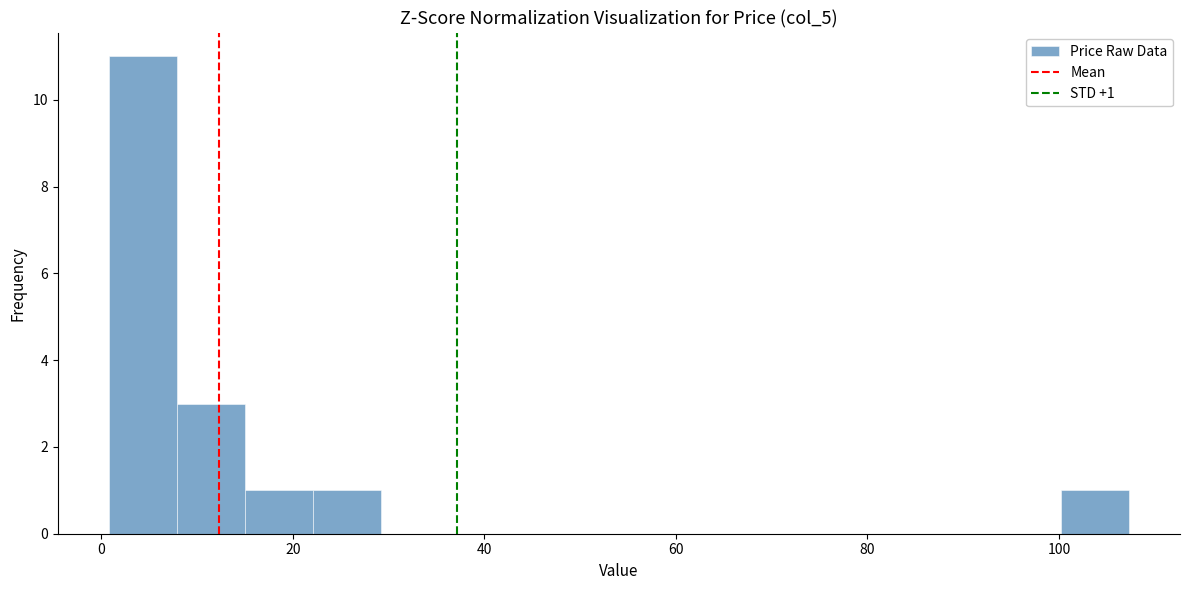

Read against the x-axis, roughly where is the centre of the tallest bar?

4